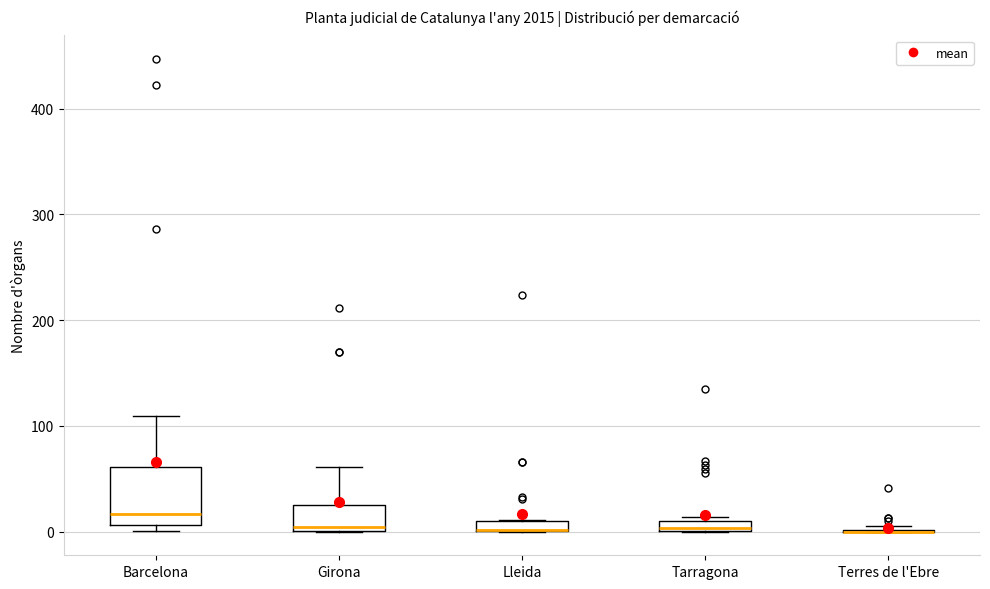

Where is the lower edge of the box for Barcelona on the y-axis? The values are not printed on the chart, so give them approximately, as read against the axis.

10